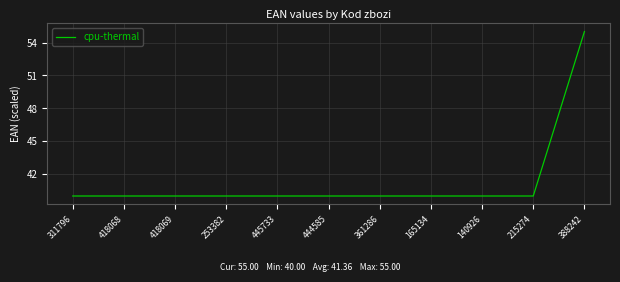

What is the minimum value shown in the chart?

40.0